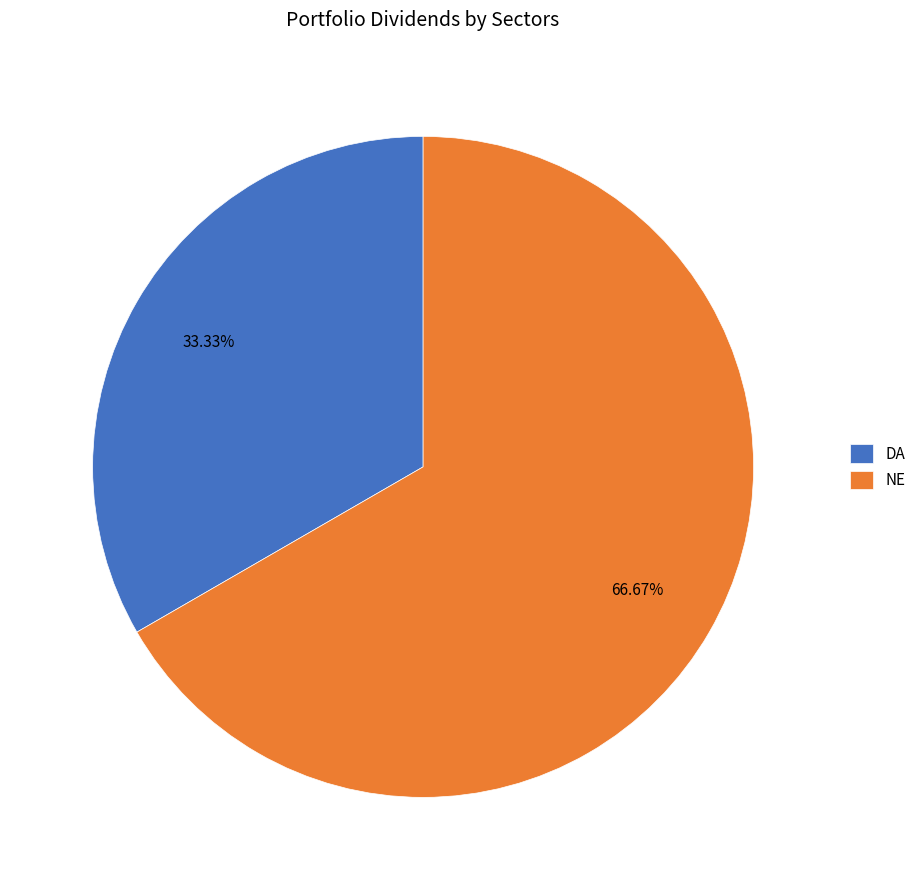

To the nearest percent, what portion does NE represent?

67%